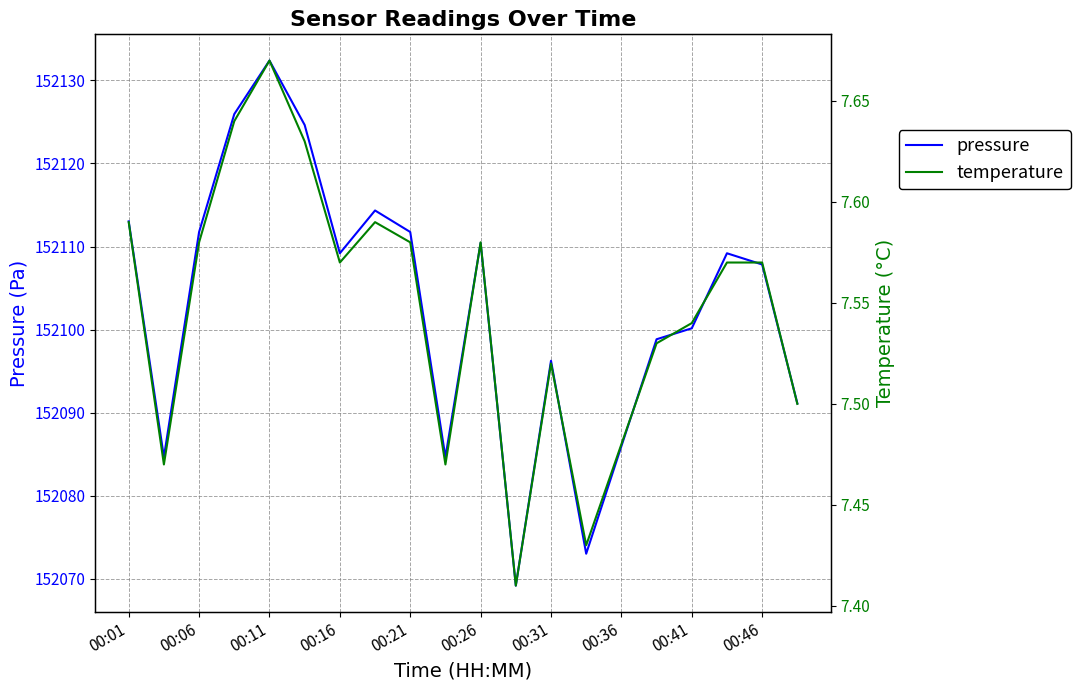

Reading left to right, list all the values displayed in this chart.

pressure: 152113.0	152084.7	152111.8	152125.9	152132.4	152124.6	152109.2	152114.3	152111.8	152084.7	152110.4	152069.2	152096.2	152073.0	152086.0	152098.8	152100.2	152109.2	152107.8	152091.1
temperature: 7.6	7.5	7.6	7.6	7.7	7.6	7.6	7.6	7.6	7.5	7.6	7.4	7.5	7.4	7.5	7.5	7.5	7.6	7.6	7.5